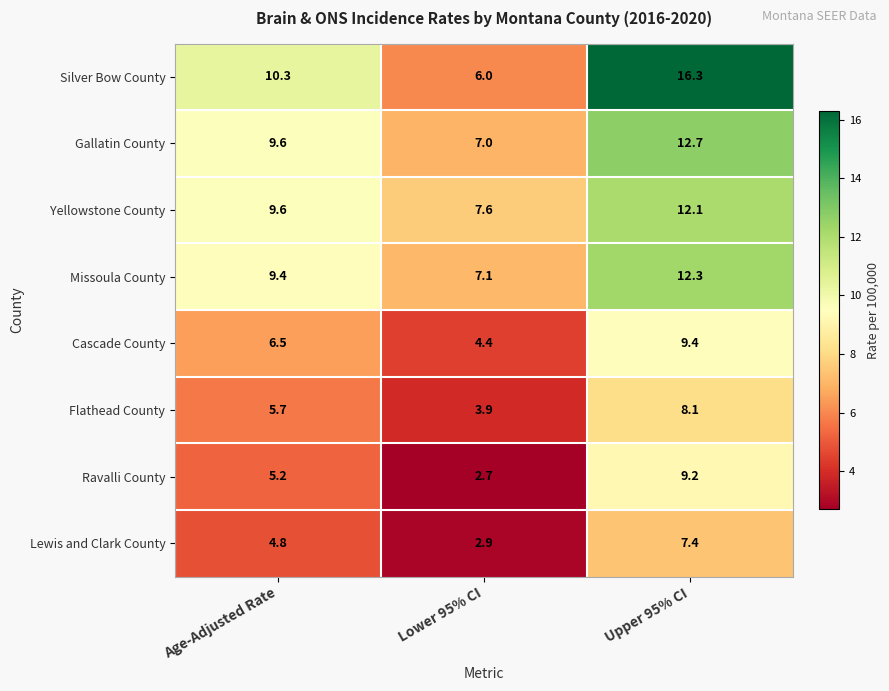

At which category is the sum across all series the highest?

Upper 95% CI